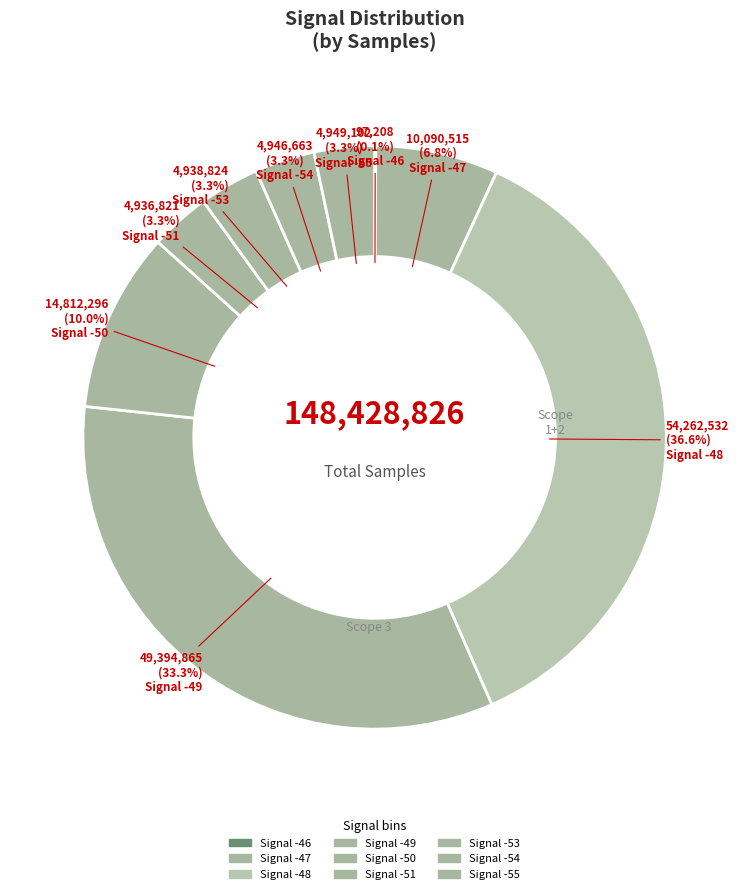

Is there a majority slice in this chart?

No